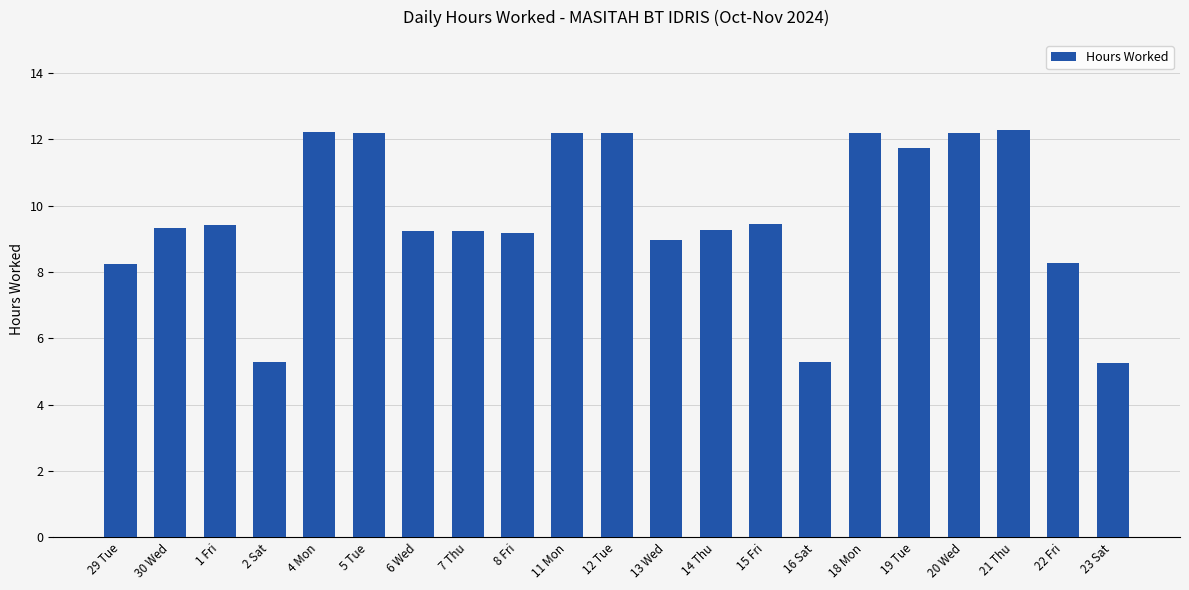

The chart shows a value of 5.8 at 15 Fri. True or false?

False